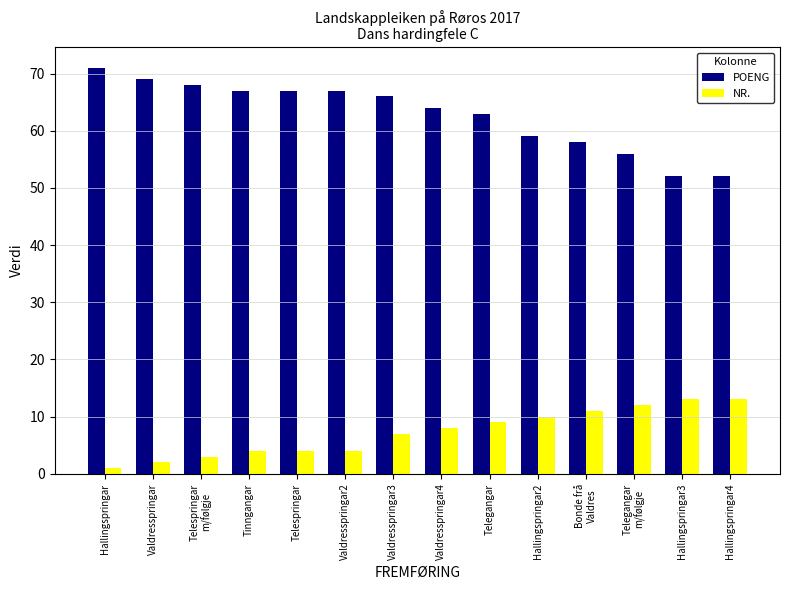

What is the spread (max minus min) of values at Hallingspringar3?

39